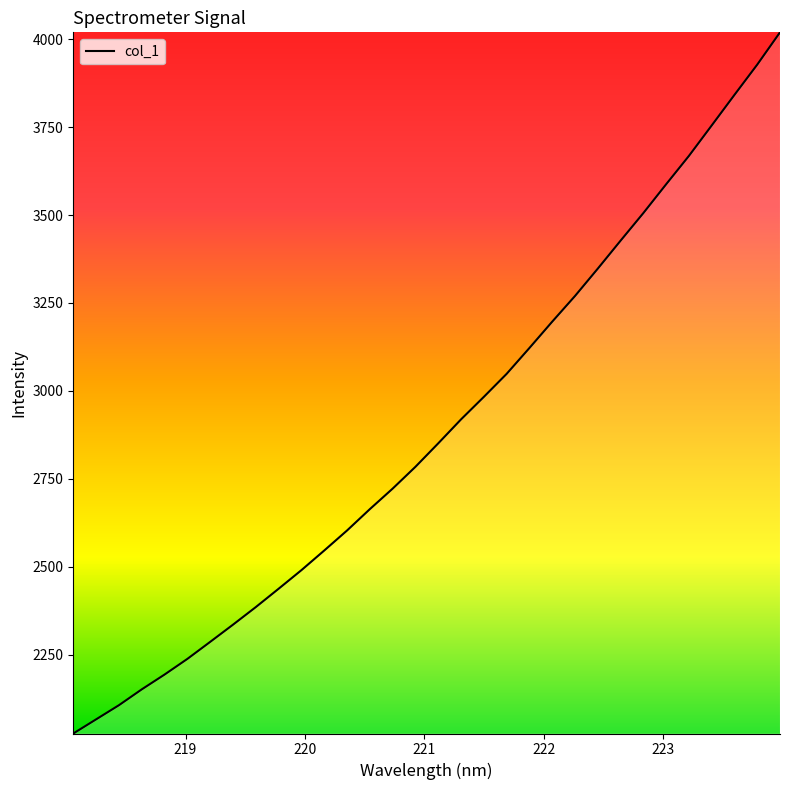

What is the difference between the maximum and minimum values?

1994.7